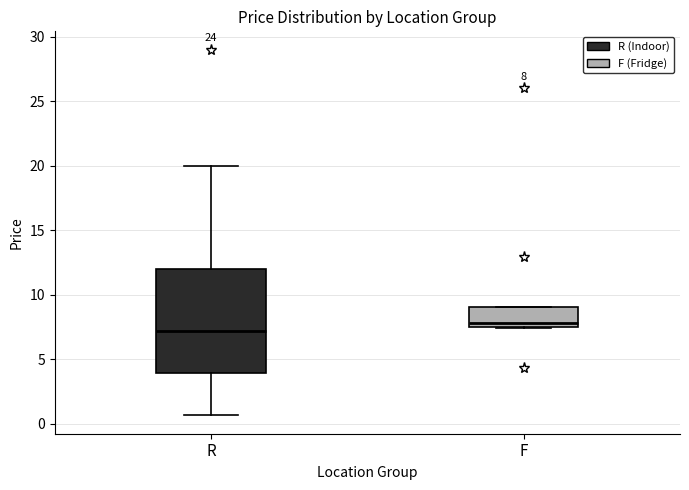

Which box's median line is the lowest?

R